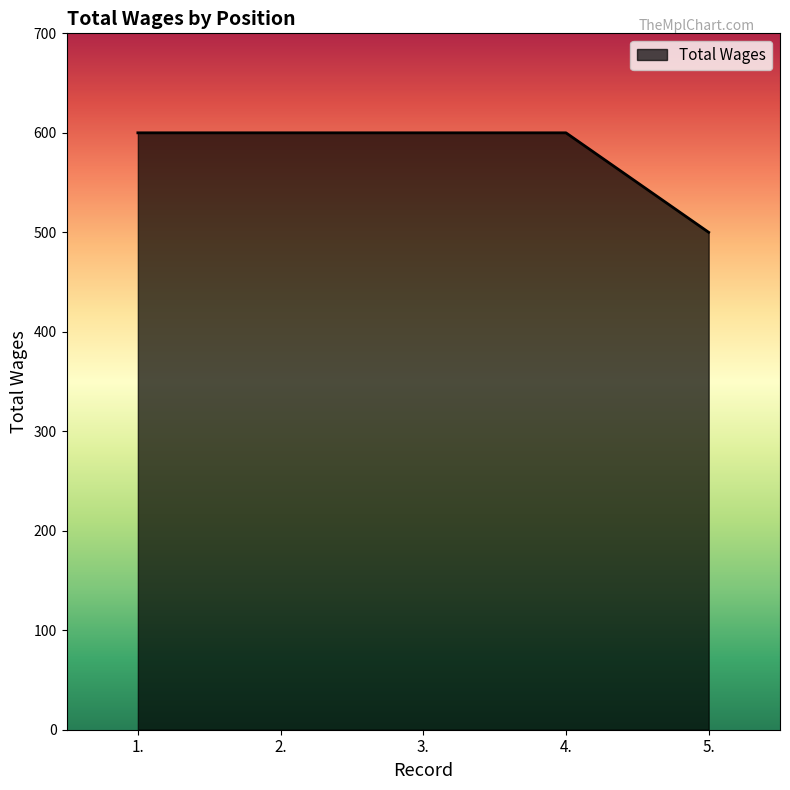

What is the approximate value at 3., to the nearest 10?

600